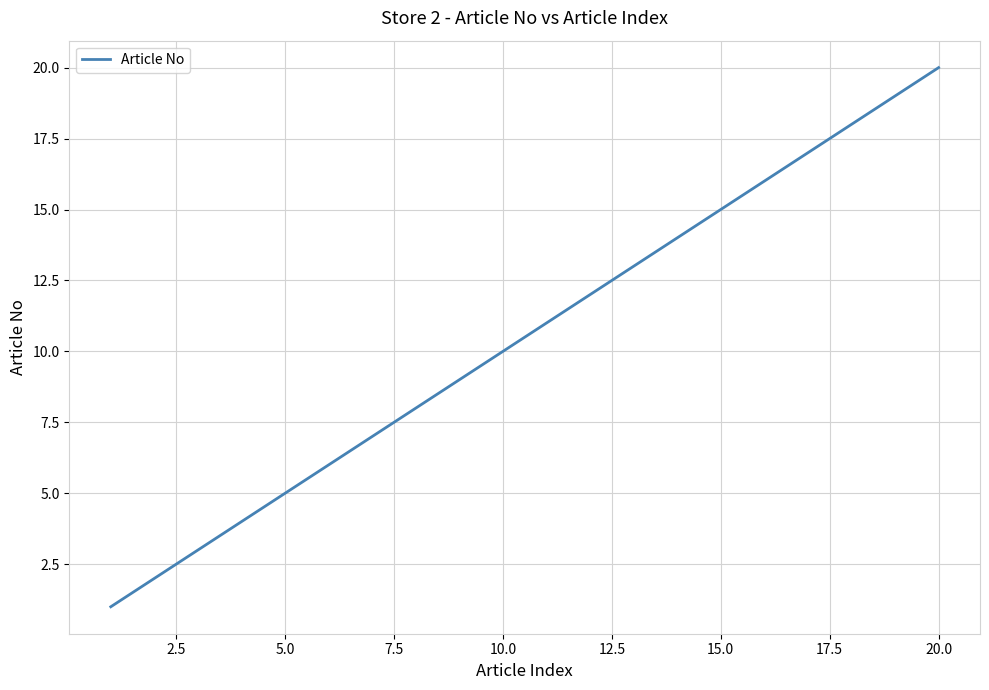

What is the sum of all values?

210